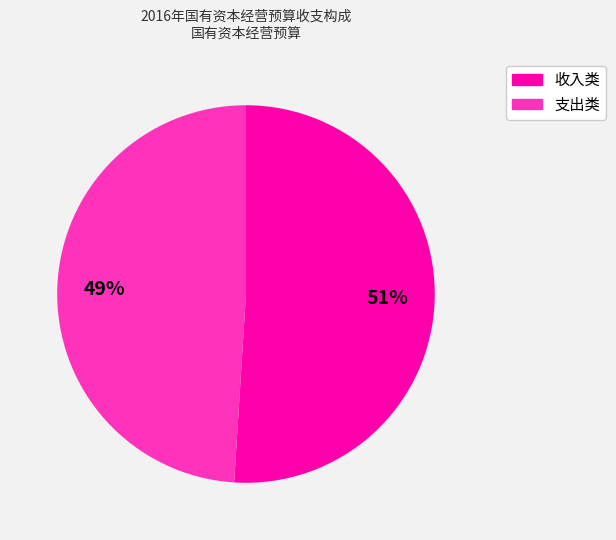

To the nearest percent, what is the average slice percentage?

50%